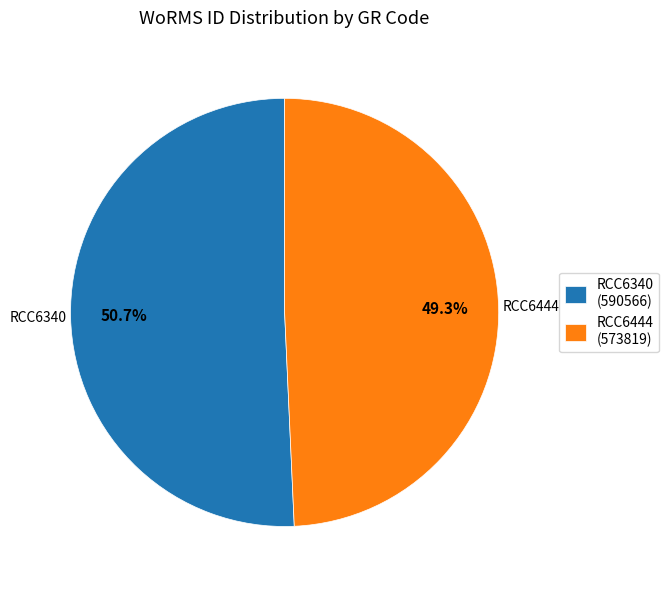

Rank the categories by value from highest to lowest.

RCC6340, RCC6444